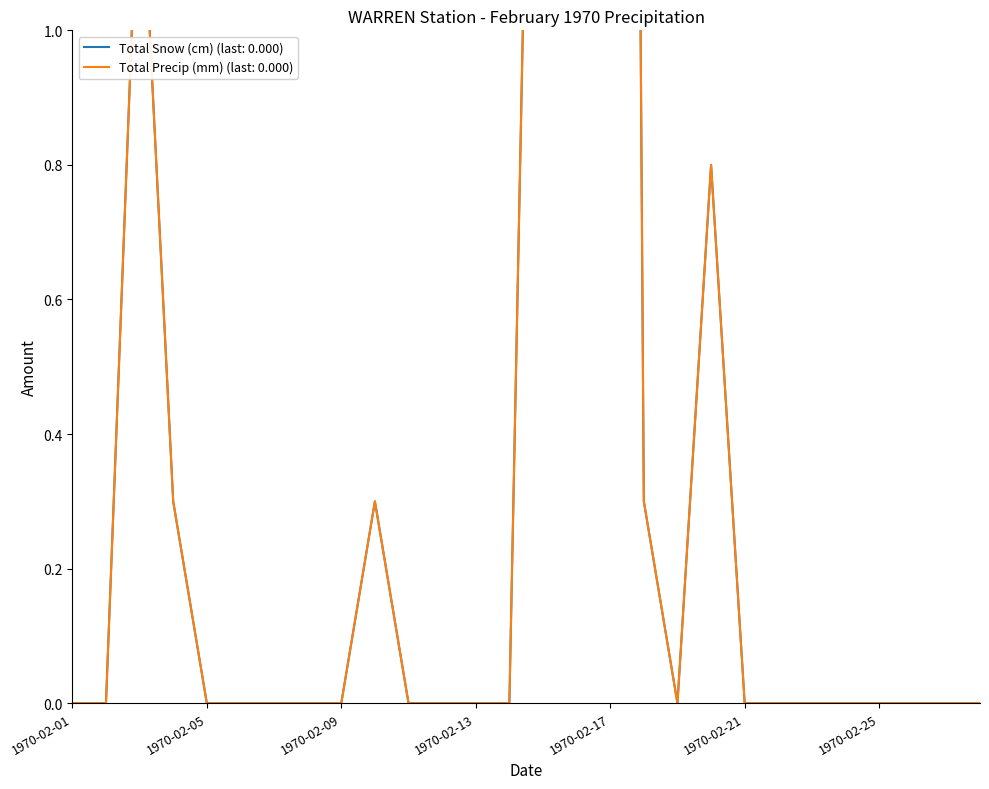

What is the sum of all Total Snow (cm) values?

15.6